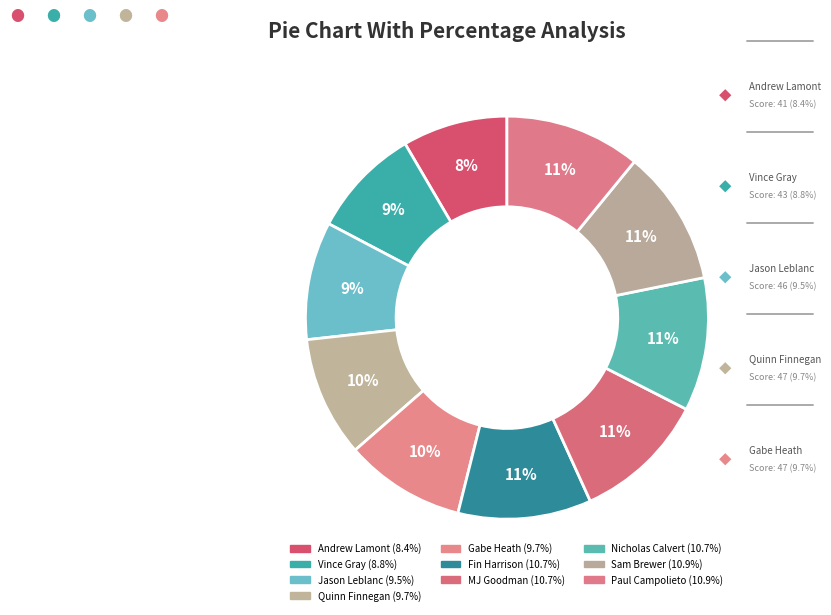

Which category has the biggest portion of the pie?

Sam Brewer